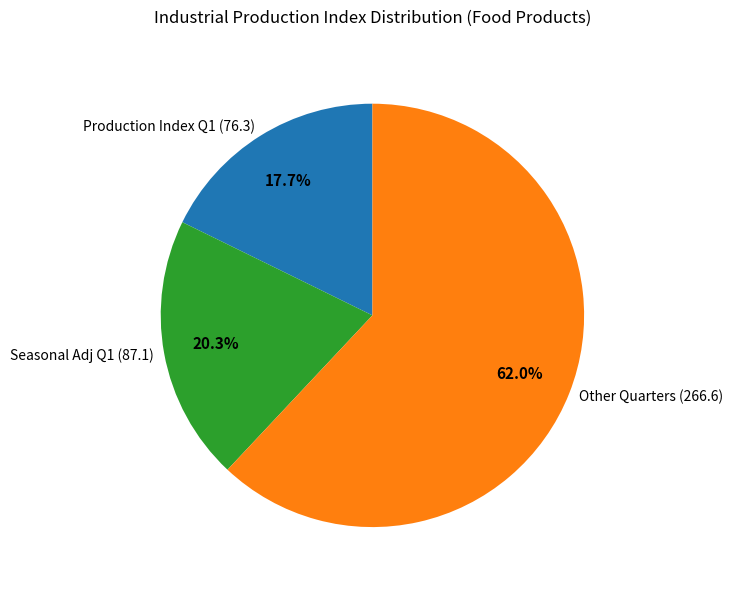

Rank the categories by value from highest to lowest.

Other Quarters (266.6), Seasonal Adj Q1 (87.1), Production Index Q1 (76.3)